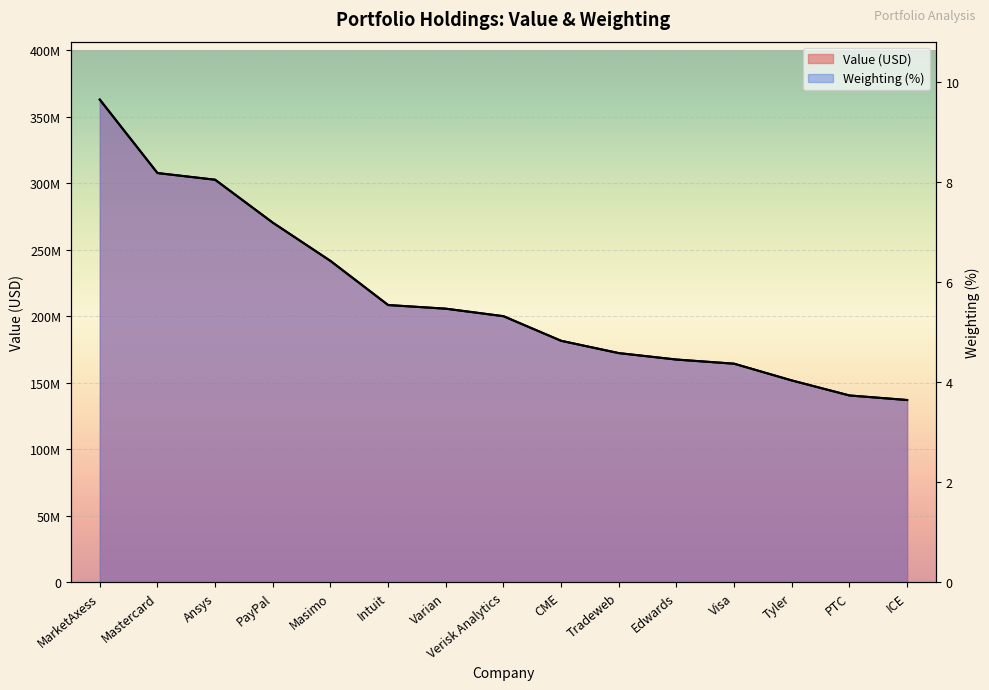

What position from the right is CME?

7